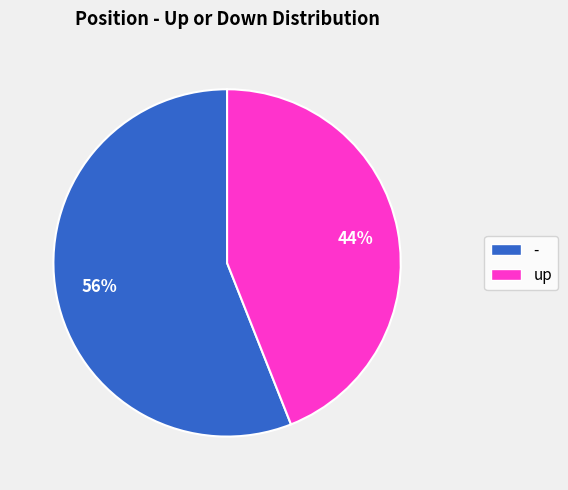

Which category has the smallest portion of the pie?

up